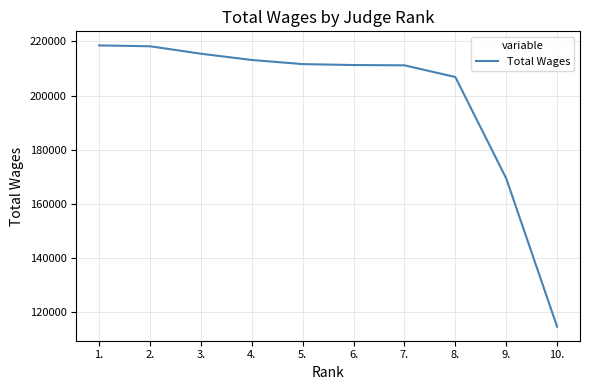

Does the chart display data point markers on the line(s)?

No